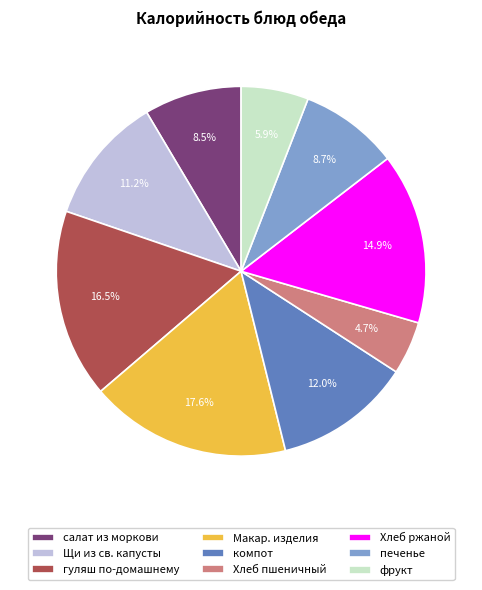

Combined, do Щи из св. капусты and фрукт account for over 50%?

No